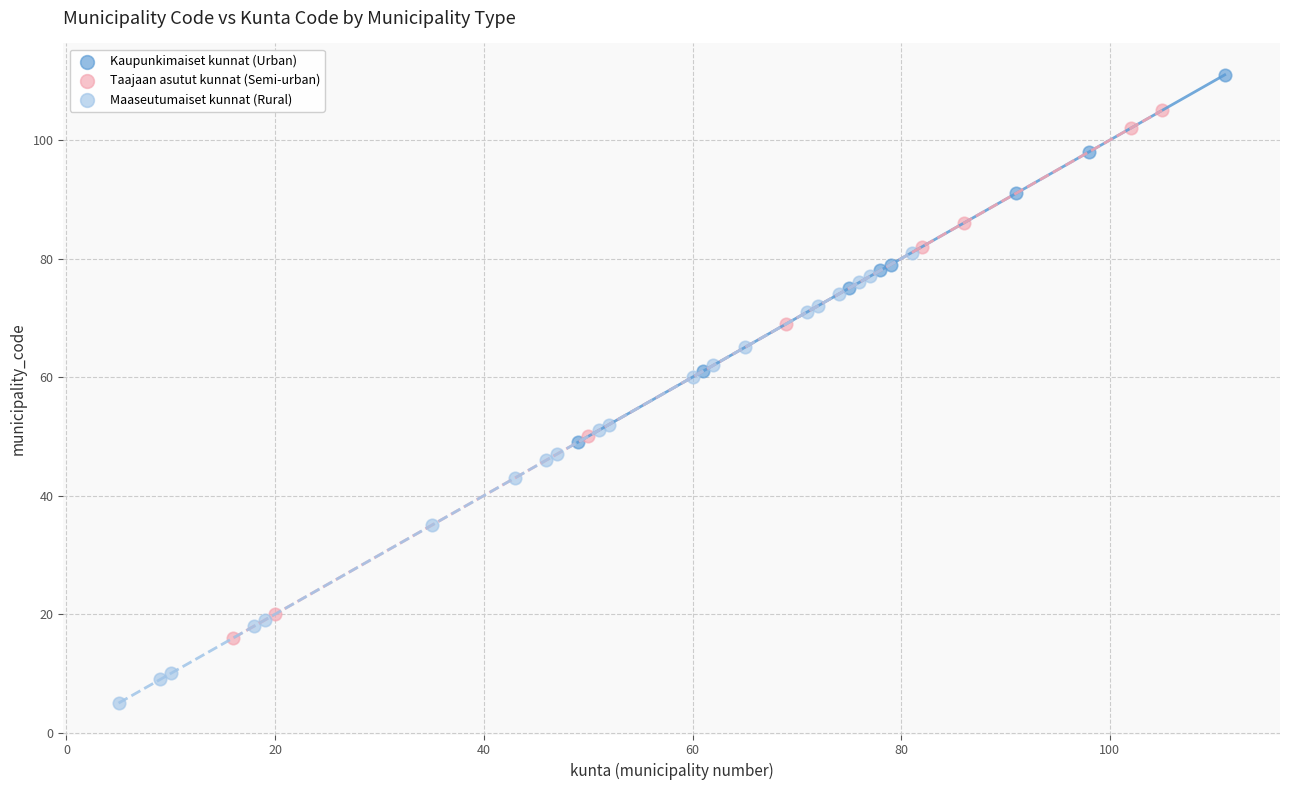

Which series reaches the minimum Y coordinate?

Maaseutumaiset kunnat (Rural)